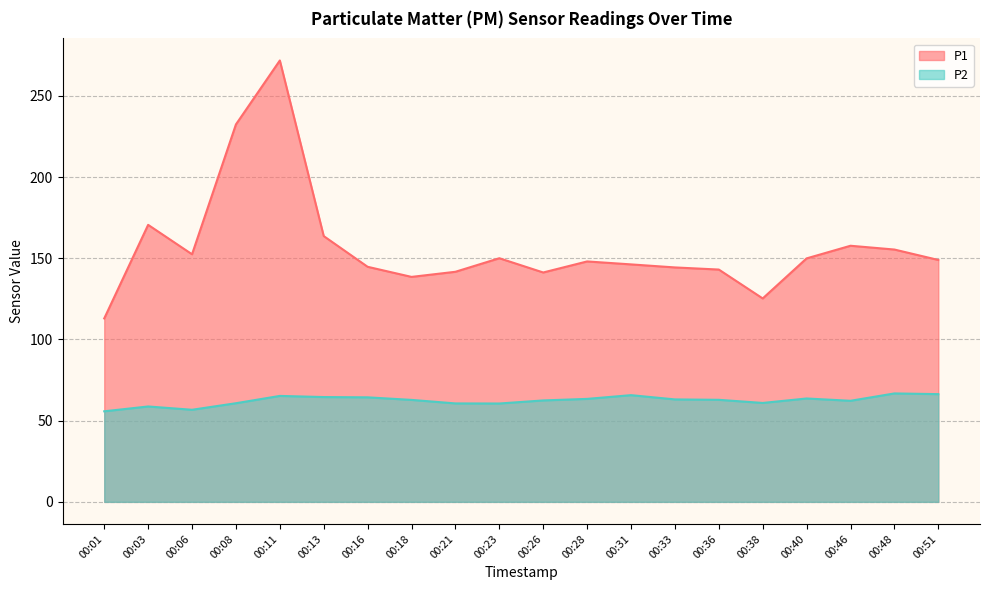

At which category does the chart reach its peak across all series?

00:11